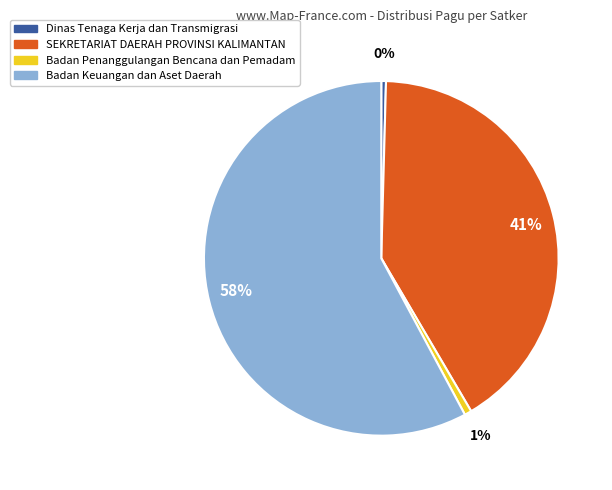

How many slices are in this pie chart?

4